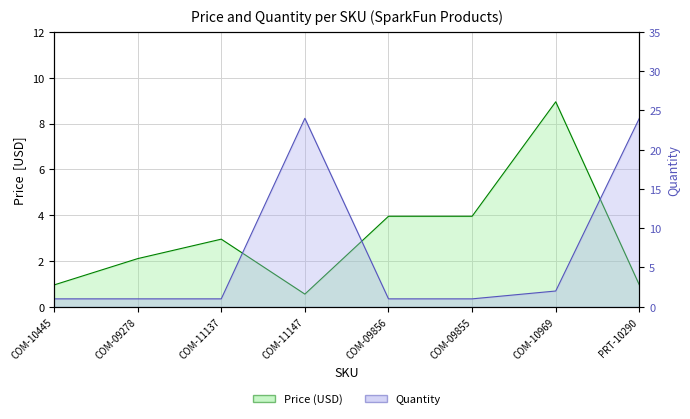

Count the number of categories in the chart.

8